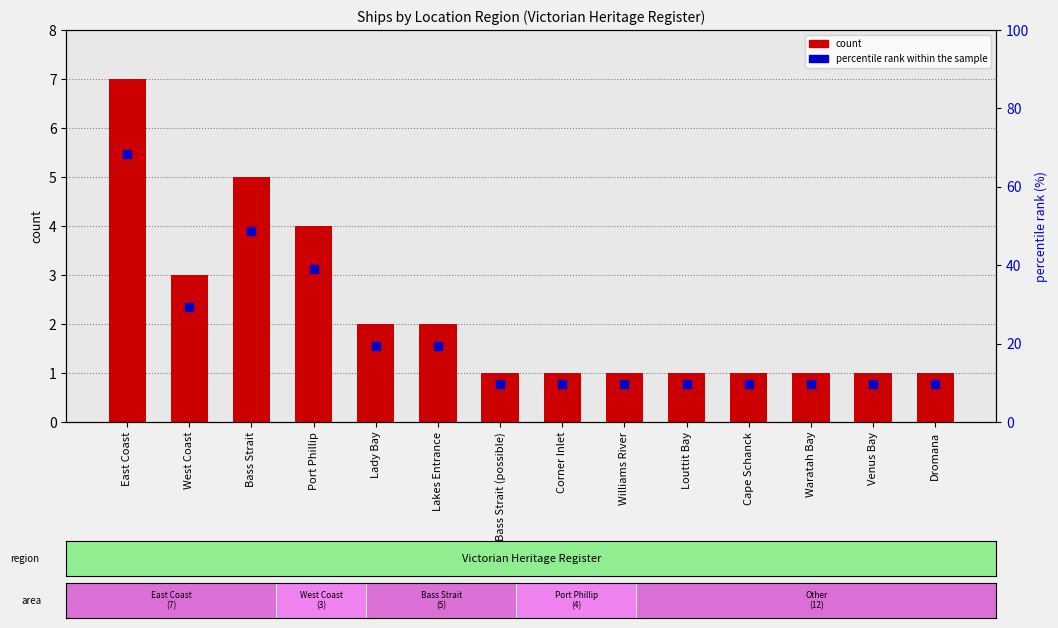

Which series reaches the minimum Y coordinate?

percentile rank within the sample